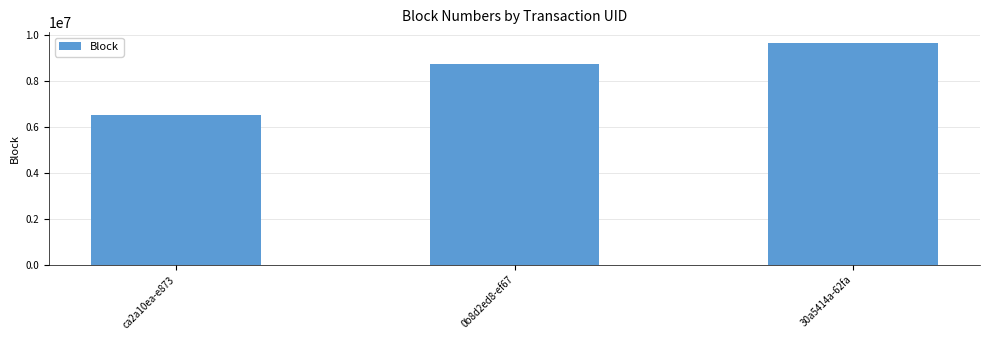

Does the chart contain stacked bars?

No